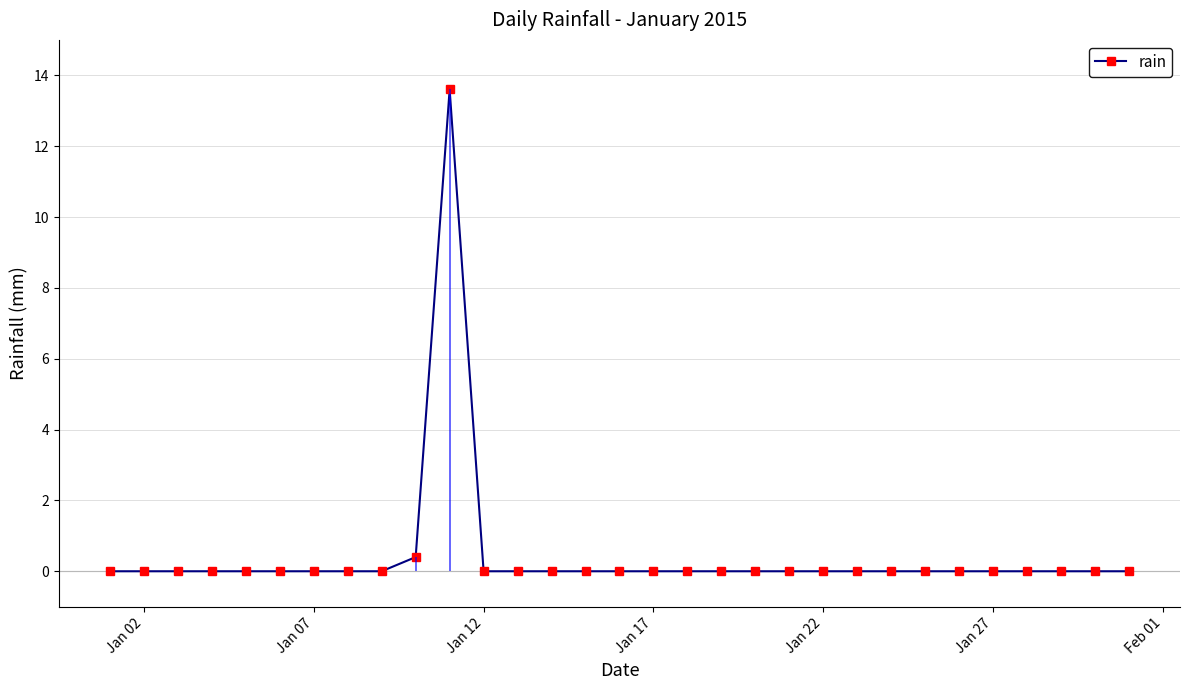

What is the maximum value for rain?

13.6